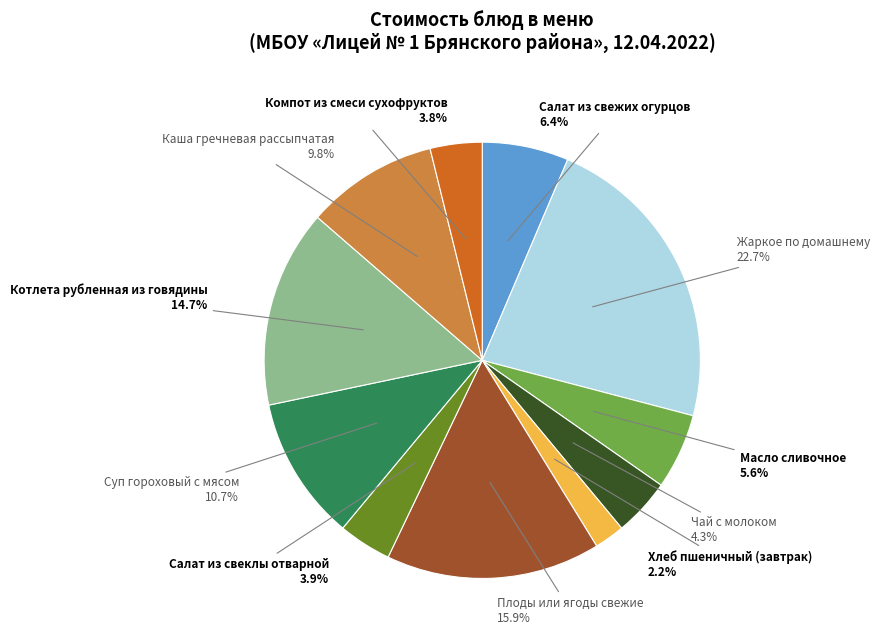

Does any single category account for the majority?

No